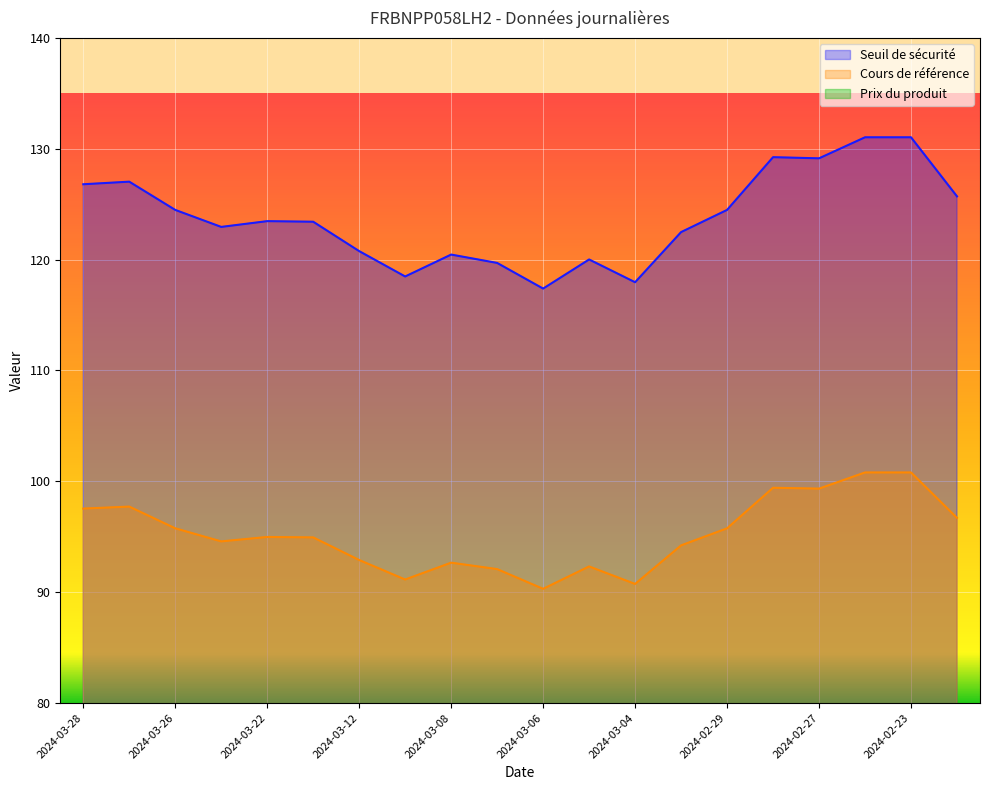

Reading left to right, what are all the values shown in this chart?

Seuil de sécurité: 2024-03-28=126.8	2024-03-27=127.0	2024-03-26=124.5	2024-03-25=123.0	2024-03-22=123.5	2024-03-21=123.4	2024-03-12=120.8	2024-03-11=118.5	2024-03-08=120.5	2024-03-07=119.7	2024-03-06=117.4	2024-03-05=120.0	2024-03-04=118.0	2024-03-01=122.5	2024-02-29=124.5	2024-02-28=129.2	2024-02-27=129.1	2024-02-26=131.0	2024-02-23=131.0	2024-02-22=125.7
Cours de référence: 2024-03-28=97.5	2024-03-27=97.7	2024-03-26=95.8	2024-03-25=94.6	2024-03-22=95.0	2024-03-21=94.9	2024-03-12=92.9	2024-03-11=91.1	2024-03-08=92.7	2024-03-07=92.1	2024-03-06=90.3	2024-03-05=92.3	2024-03-04=90.7	2024-03-01=94.2	2024-02-29=95.8	2024-02-28=99.4	2024-02-27=99.3	2024-02-26=100.8	2024-02-23=100.8	2024-02-22=96.7
Prix du produit: 2024-03-28=2.4	2024-03-27=2.3	2024-03-26=2.5	2024-03-25=2.6	2024-03-22=2.5	2024-03-21=2.6	2024-03-12=2.7	2024-03-11=2.9	2024-03-08=2.8	2024-03-07=2.8	2024-03-06=3.0	2024-03-05=2.8	2024-03-04=3.0	2024-03-01=2.7	2024-02-29=2.5	2024-02-28=2.4	2024-02-27=2.3	2024-02-26=2.3	2024-02-23=2.2	2024-02-22=2.4